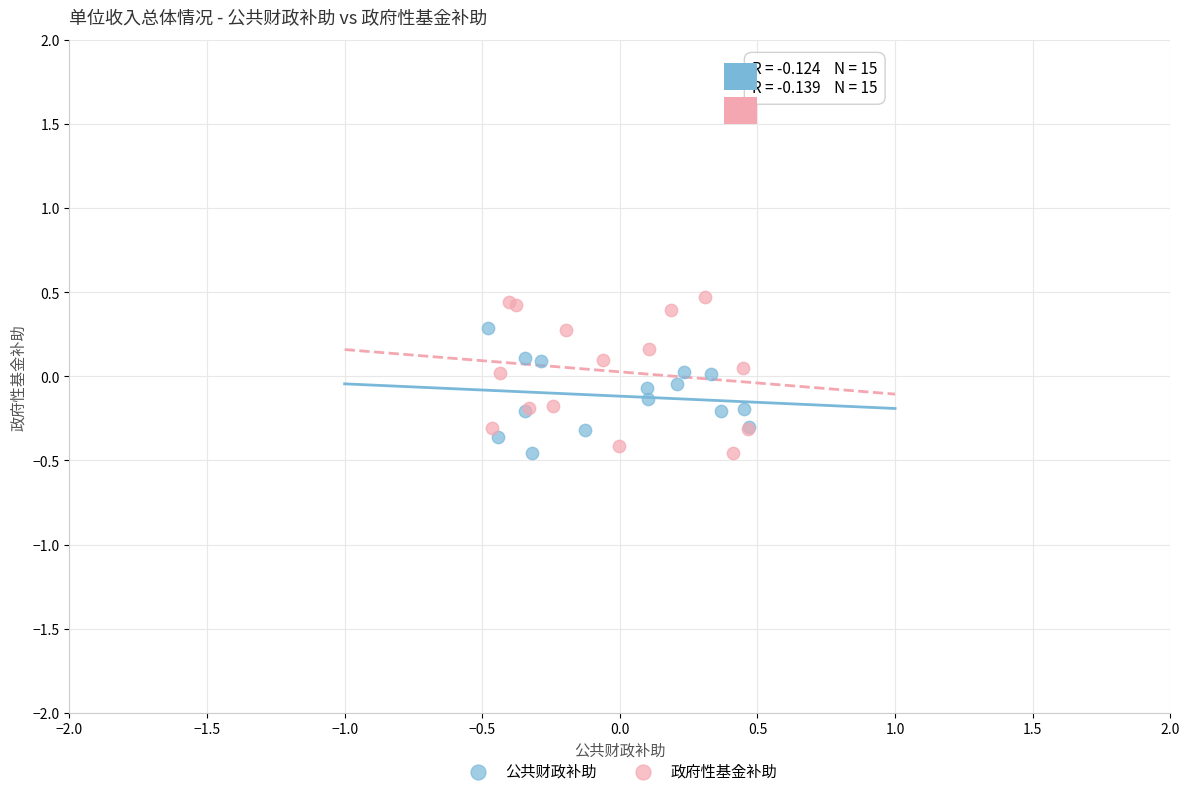

What are all the series names shown in the legend?

公共财政补助, 政府性基金补助